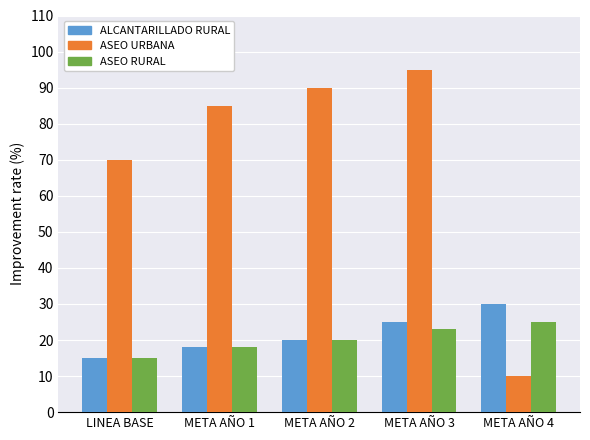

Which label corresponds to the smallest value in the chart?

META AÑO 4